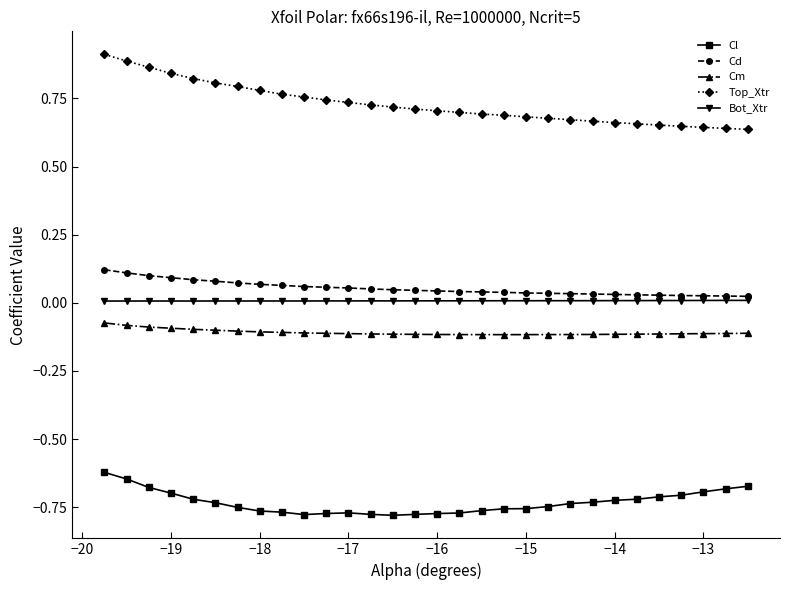

True or false: Cm and Cd cross at least once.

False